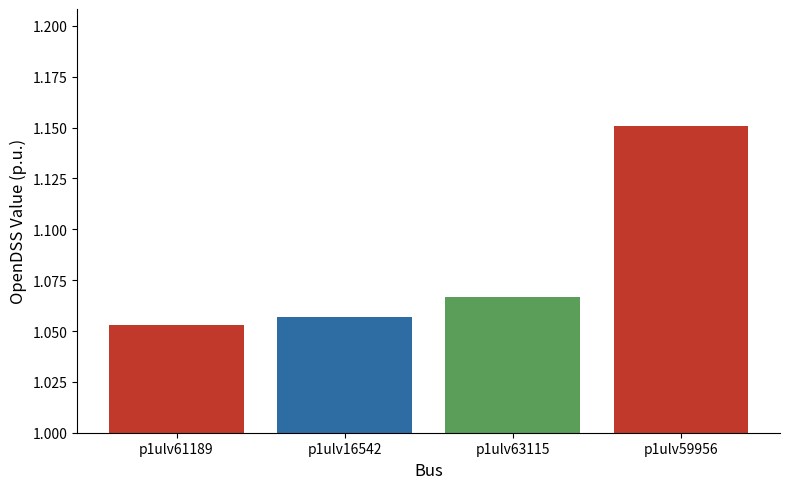

The chart shows a value of 0.7 at p1ulv59956. True or false?

False